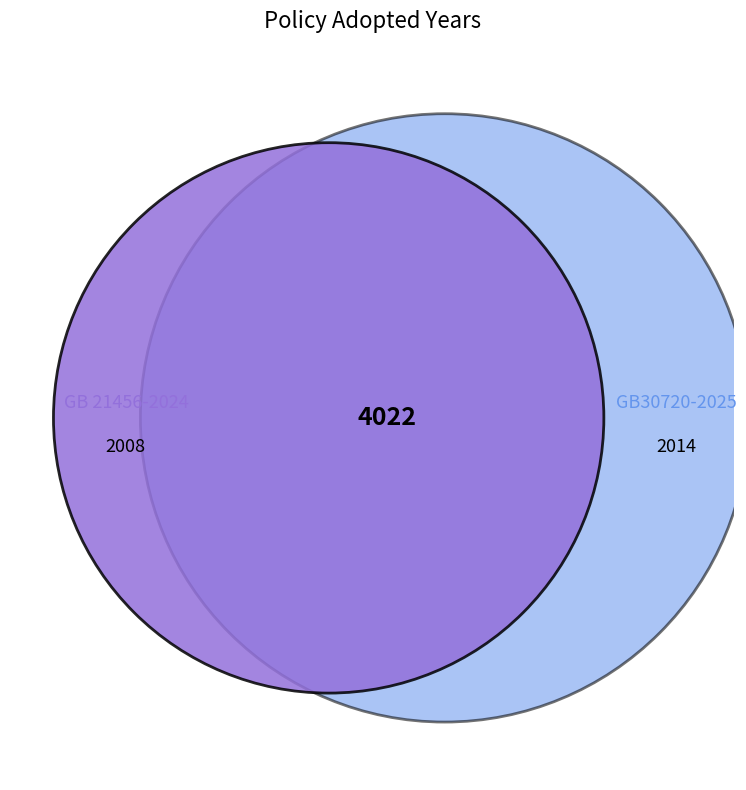

How many segments does this pie chart have?

2